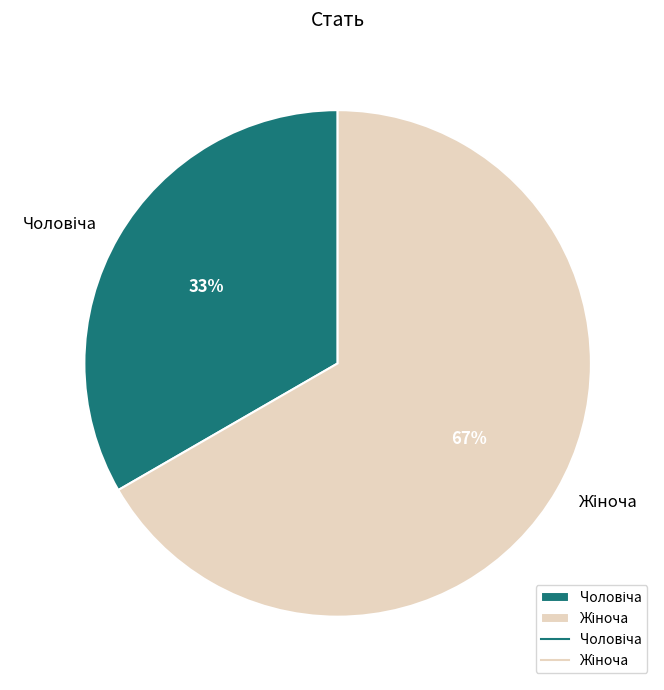

To the nearest percent, what is the average slice percentage?

50%